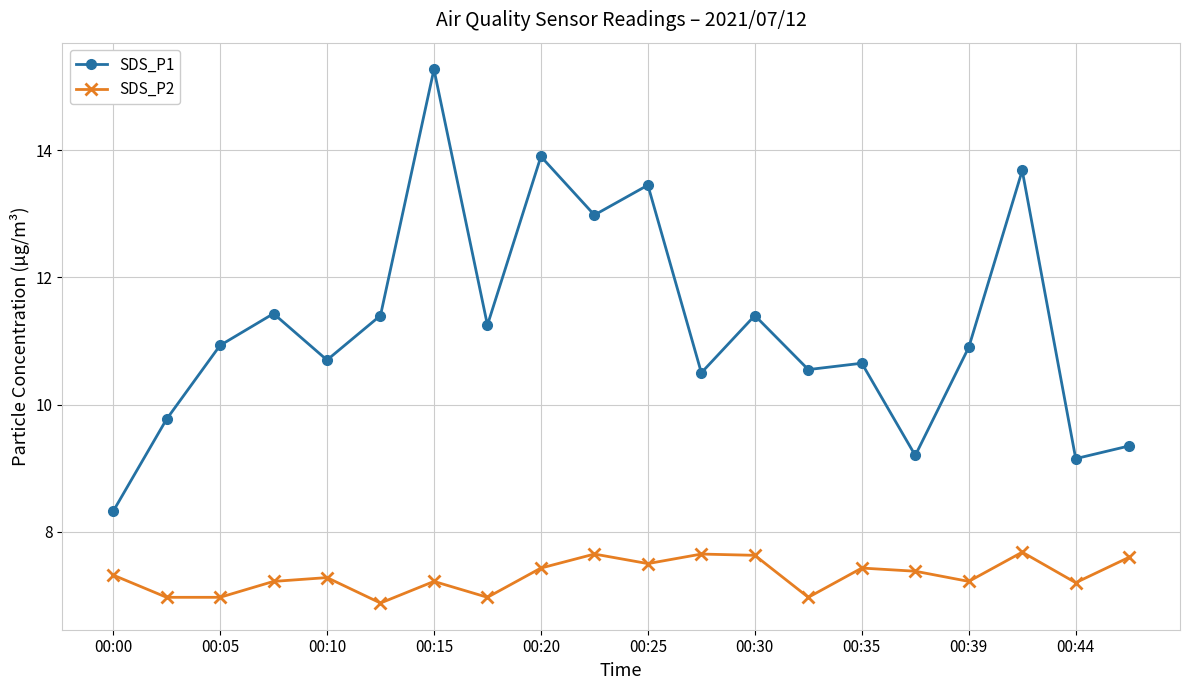

True or false: SDS_P2 and SDS_P1 intersect in this chart.

False